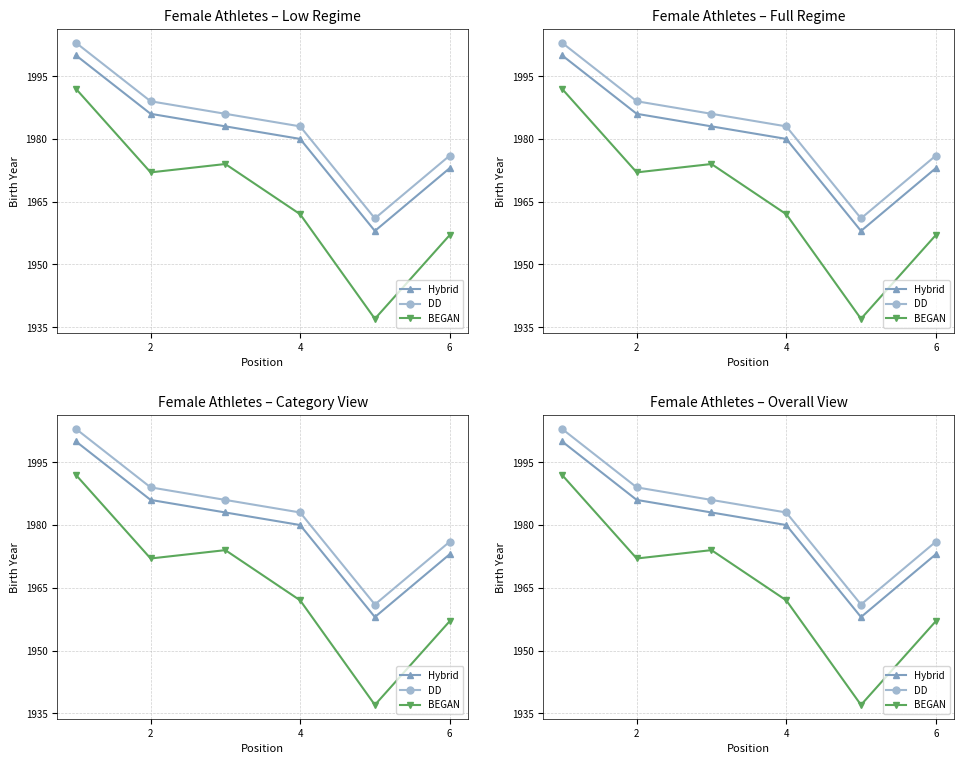

Is it true that Hybrid equals 537 at 4?

False